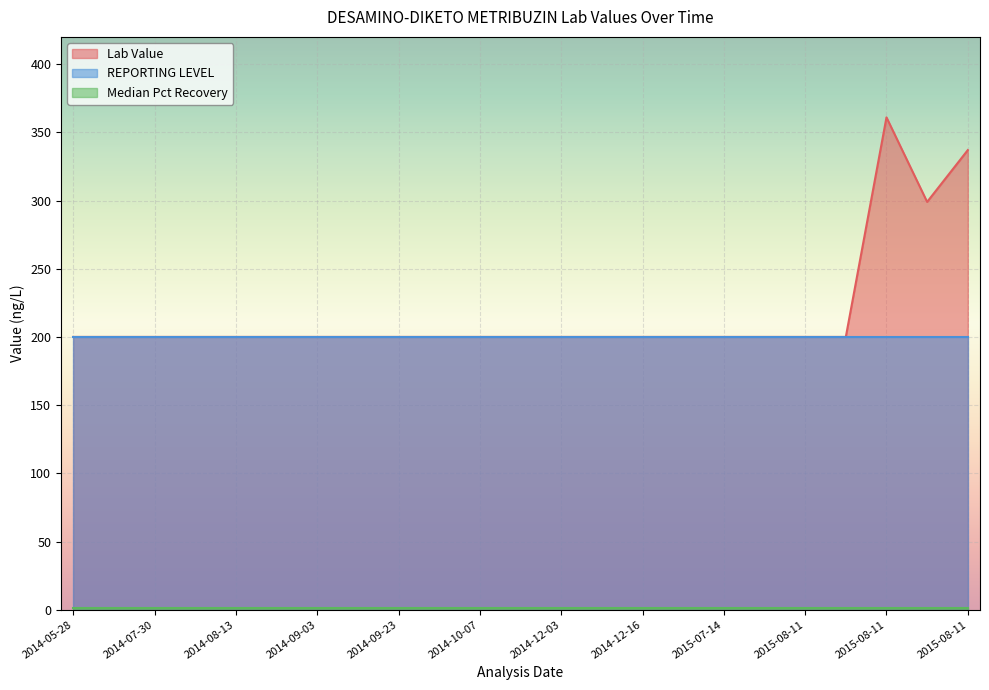

Rank the series at 2015-08-12 from highest to lowest value.

Lab Value, REPORTING LEVEL, Median Pct Recovery